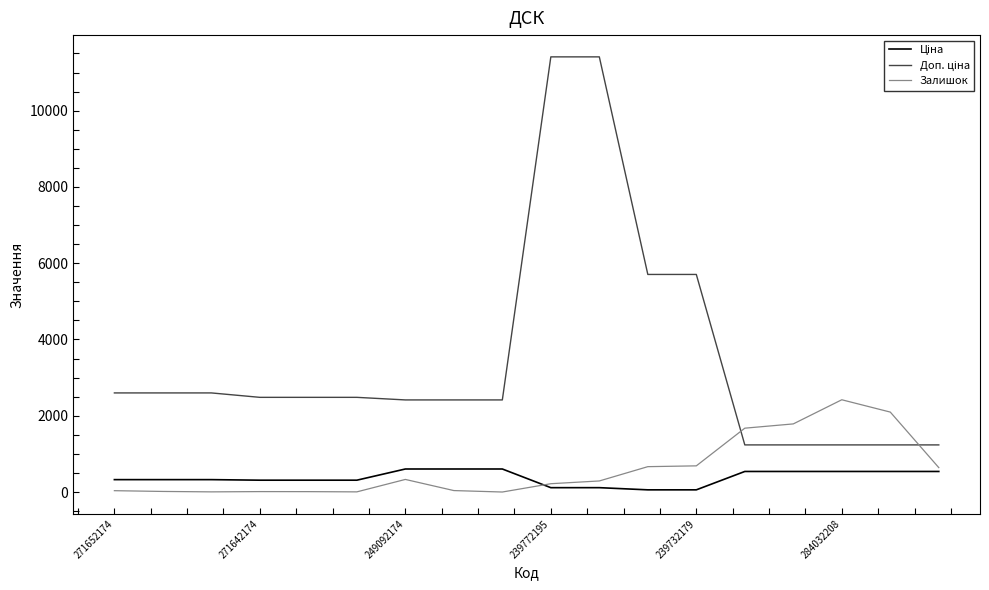

What is the greatest value displayed?

11410.0